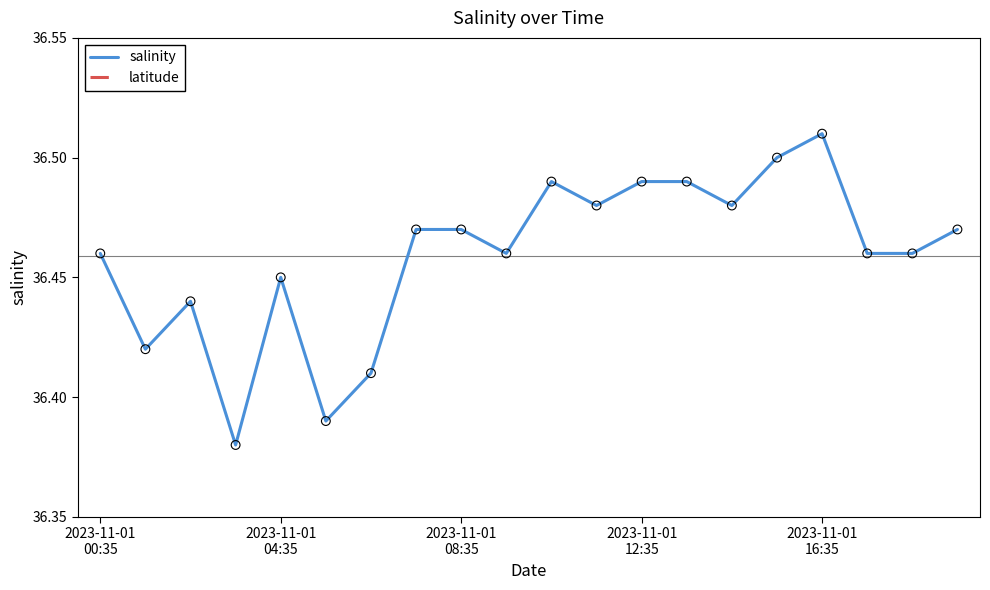

At how many categories does at least one series exceed 31?

20